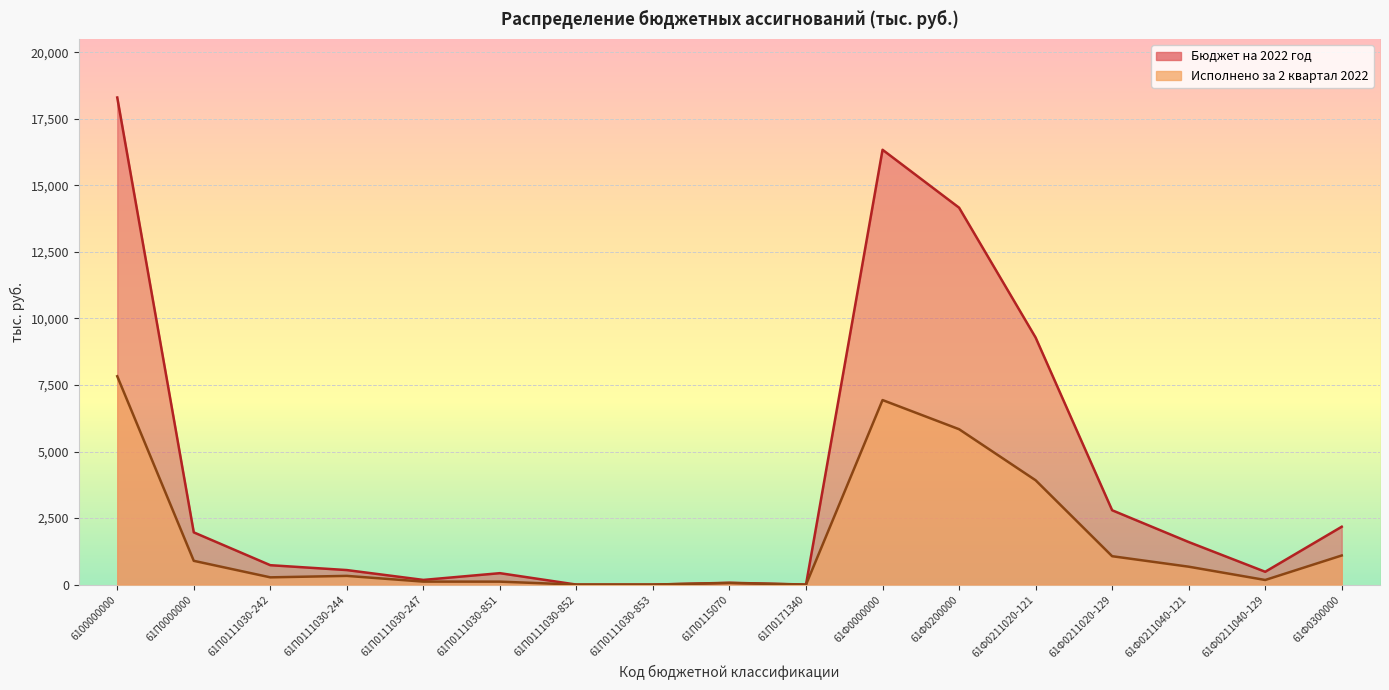

Rank the series at 61П0111030-242 from lowest to highest value.

Исполнено за 2 квартал 2022 (тыс. руб.), Бюджет на 2022 год (тыс. руб.)